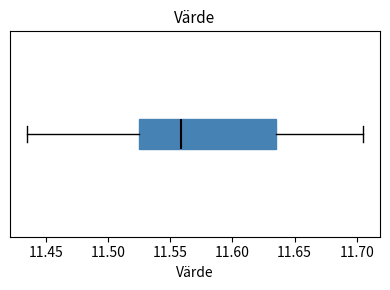

Read this box plot against the x-axis: the position of the median line, the range covered by the box, and the ends of both whiskers. The values are not printed on the chart, so give them approximately, as read against the axis.

median 11.560, box 11.525 to 11.635, whiskers 11.435 to 11.705